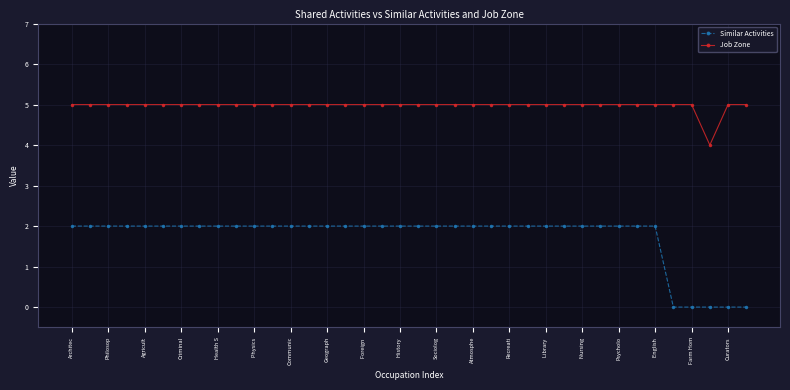

Rank the series by their maximum value, from lowest to highest.

Similar Activities, Job Zone